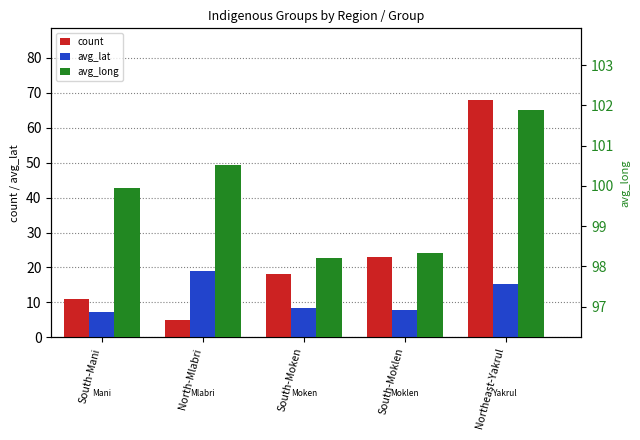

Rank the series by their maximum value, from lowest to highest.

avg_lat, count, avg_long